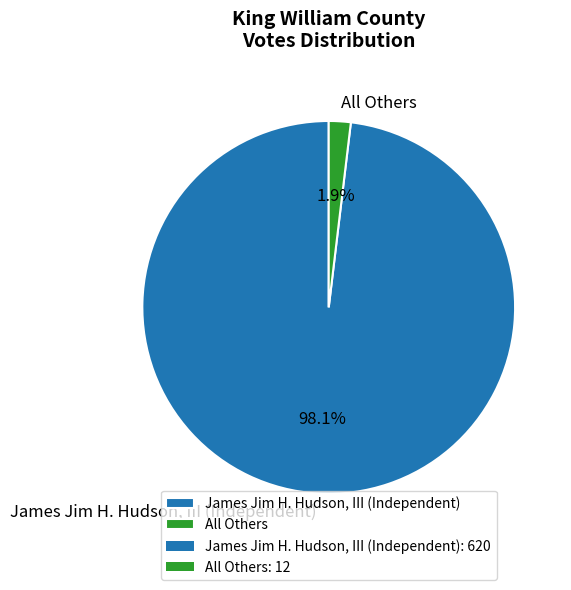

Do All Others and James Jim H. Hudson, III (Independent) together represent more than half of the pie?

Yes